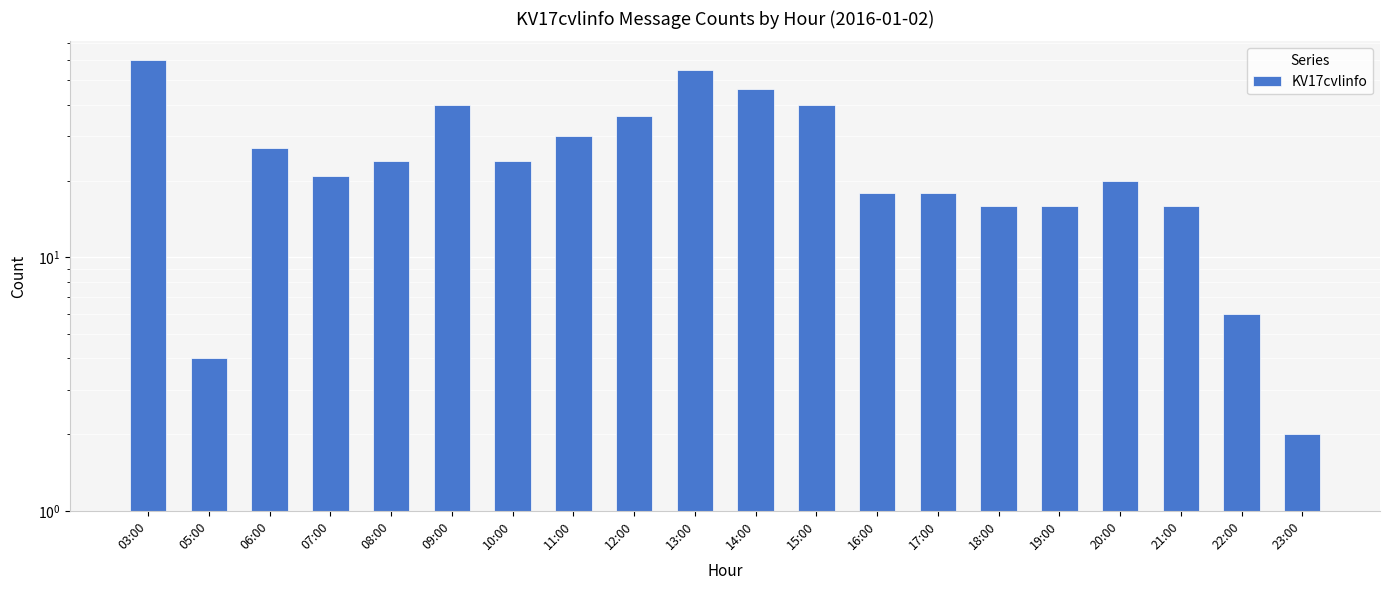

Approximately how many times larger is the value at 16:00 compared to 13:00?

0.3